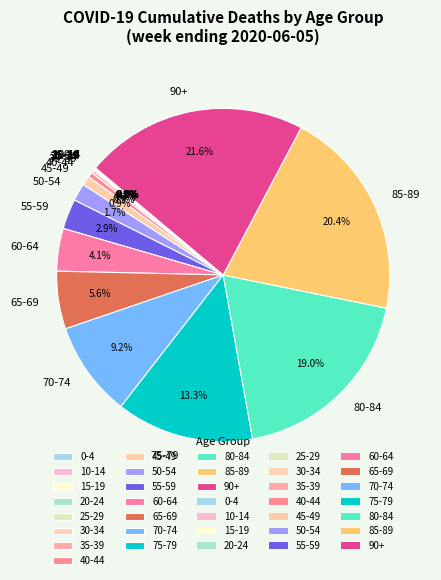

True or false: 85-89 accounts for 33% of the total.

False